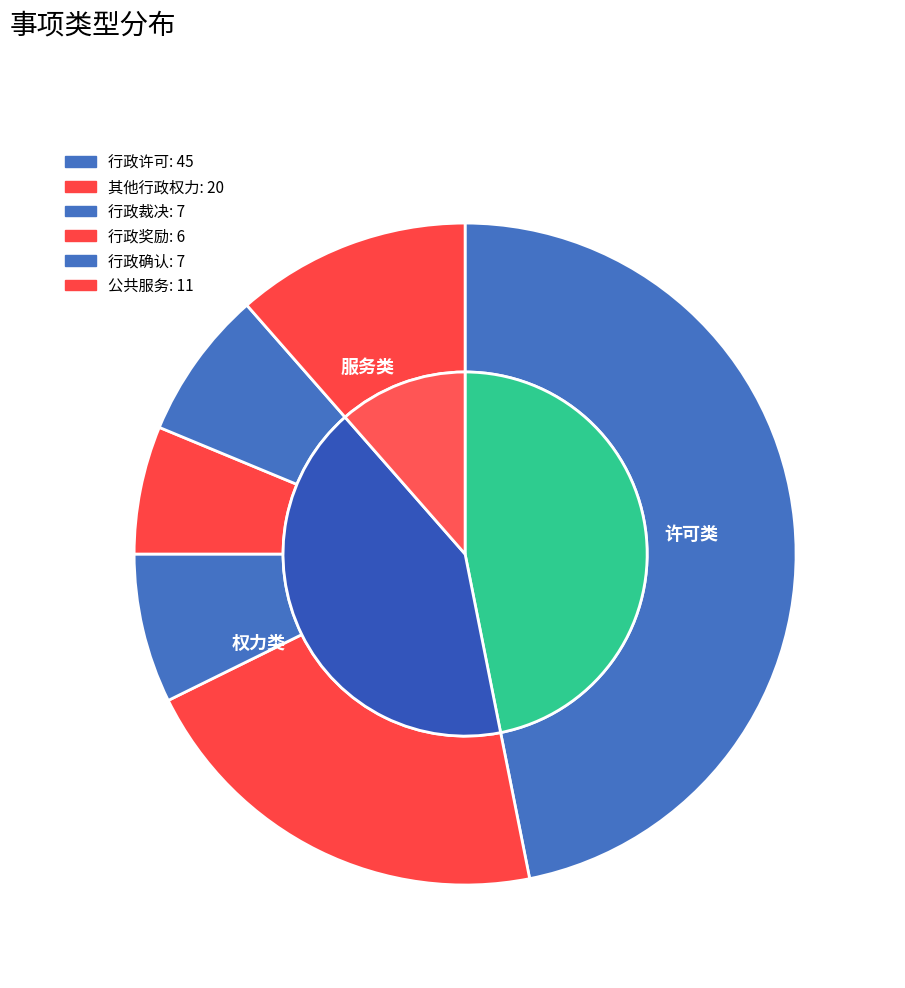

Rank the categories by value from lowest to highest.

行政奖励, 行政裁决, 行政确认, 公共服务, 其他行政权力, 行政许可